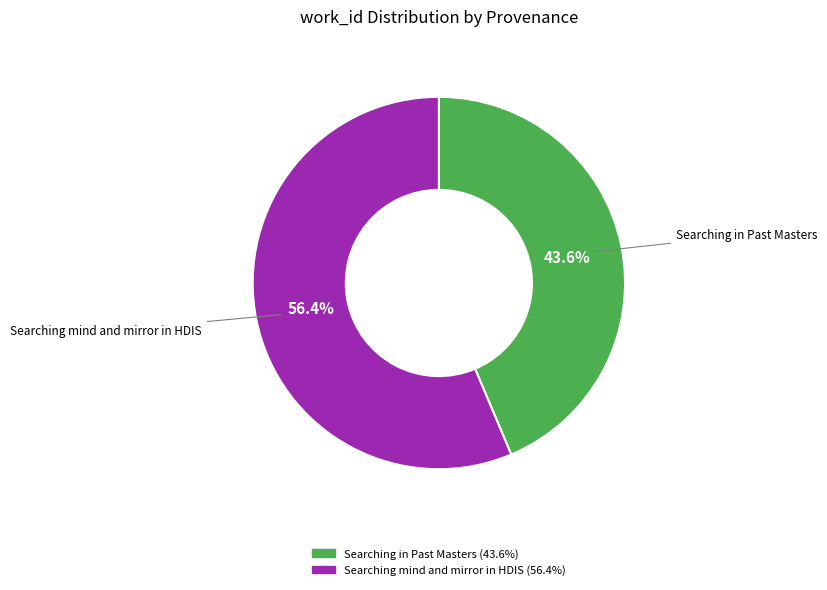

What percentage is the Searching mind and mirror in HDIS slice, to the nearest percent?

56%